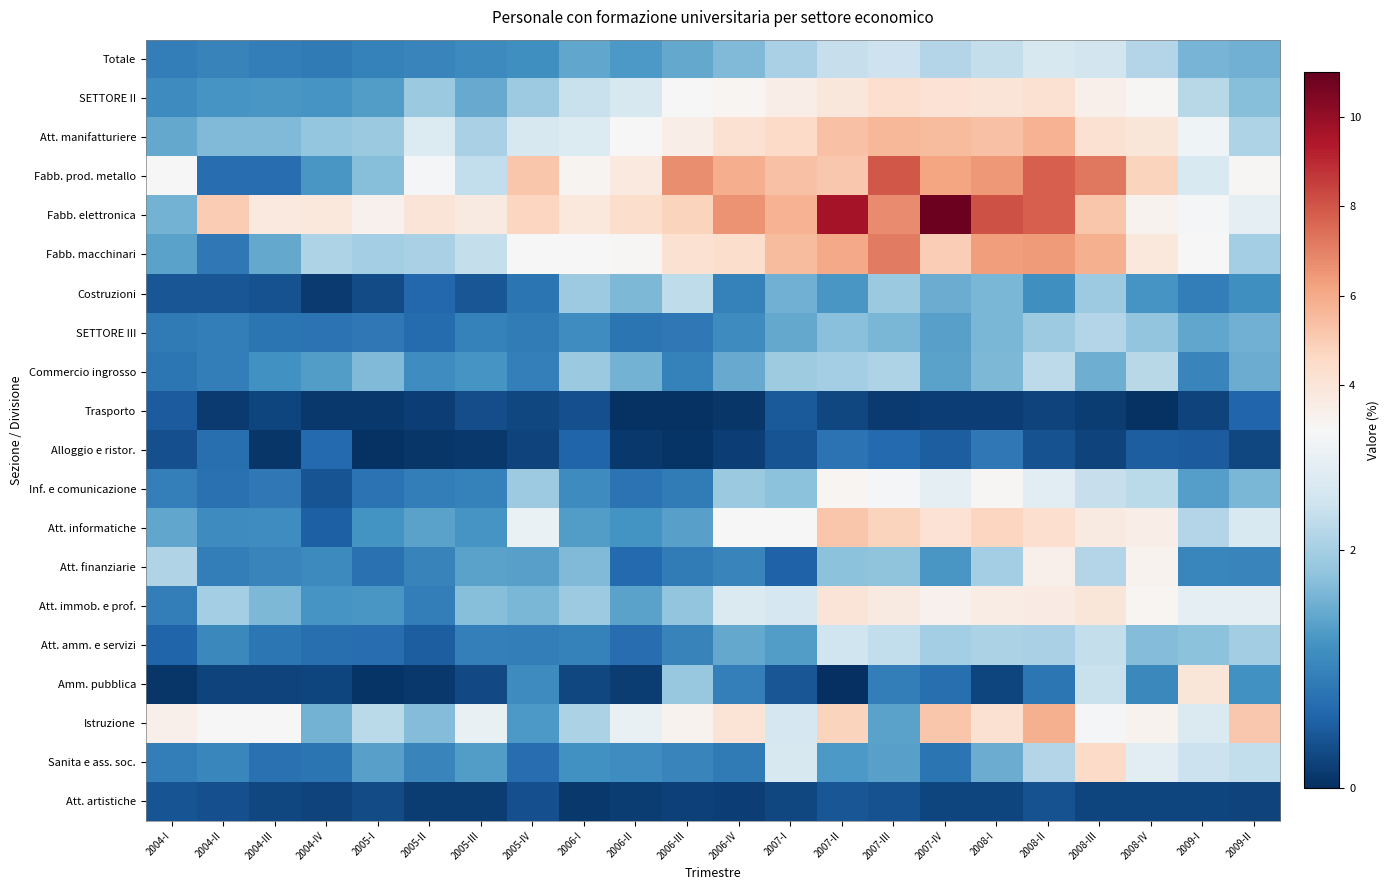

Between 2009-II and 2004-III, which is larger?

2009-II